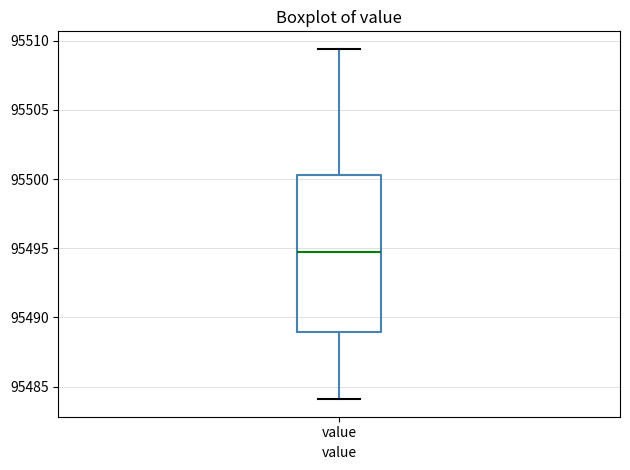

Where does the upper whisker of the box for value end on the y-axis? The values are not printed on the chart, so give them approximately, as read against the axis.

95509.5